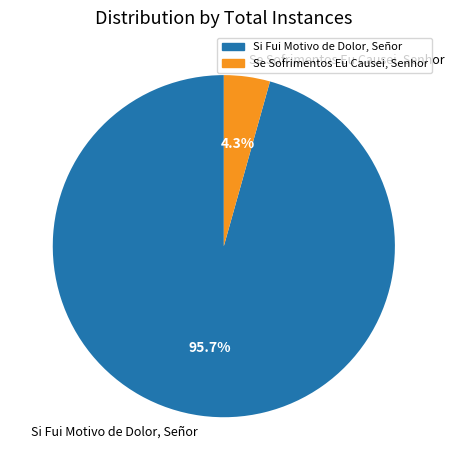

To the nearest percent, what is the difference between the Se Sofrimentos Eu Causei, Senhor and Si Fui Motivo de Dolor, Señor slice percentages?

91%